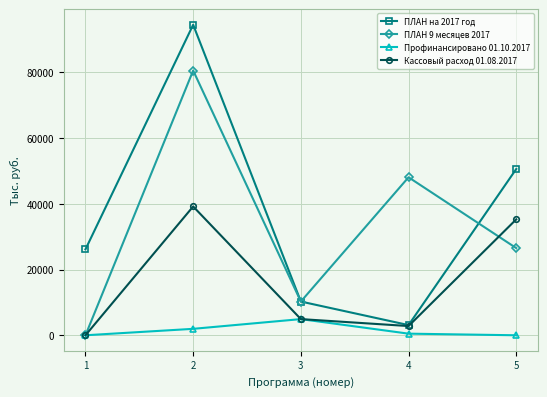

What is the highest value of the Кассовый расход 01.08.2017 series?

39209.2